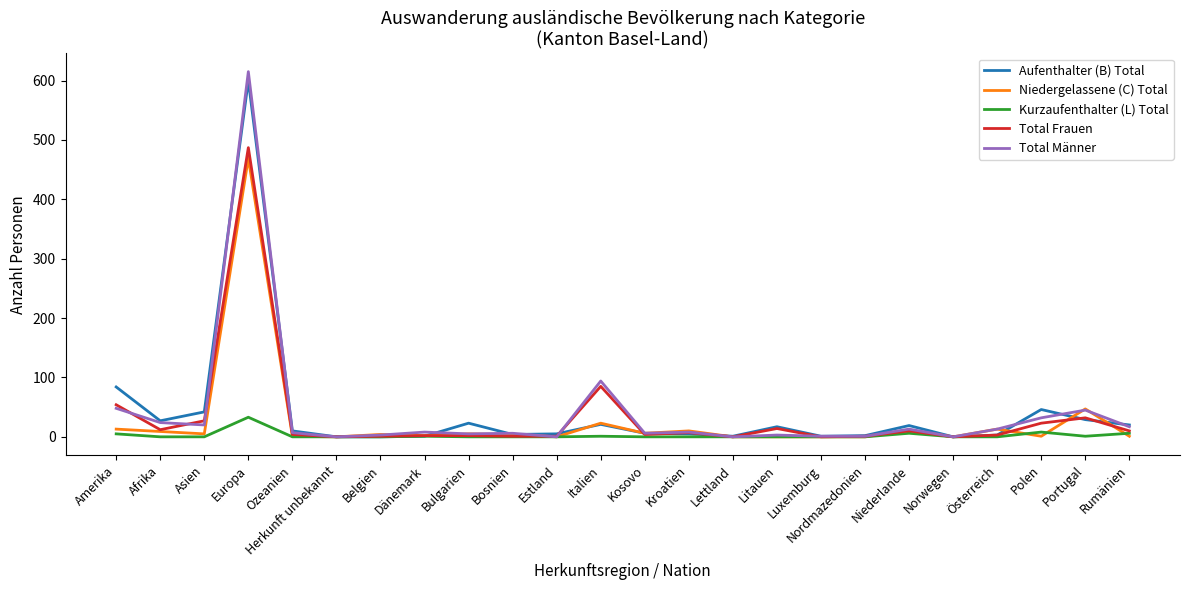

Which category has the highest value in the Kurzaufenthalter (L) Total series?

Europa